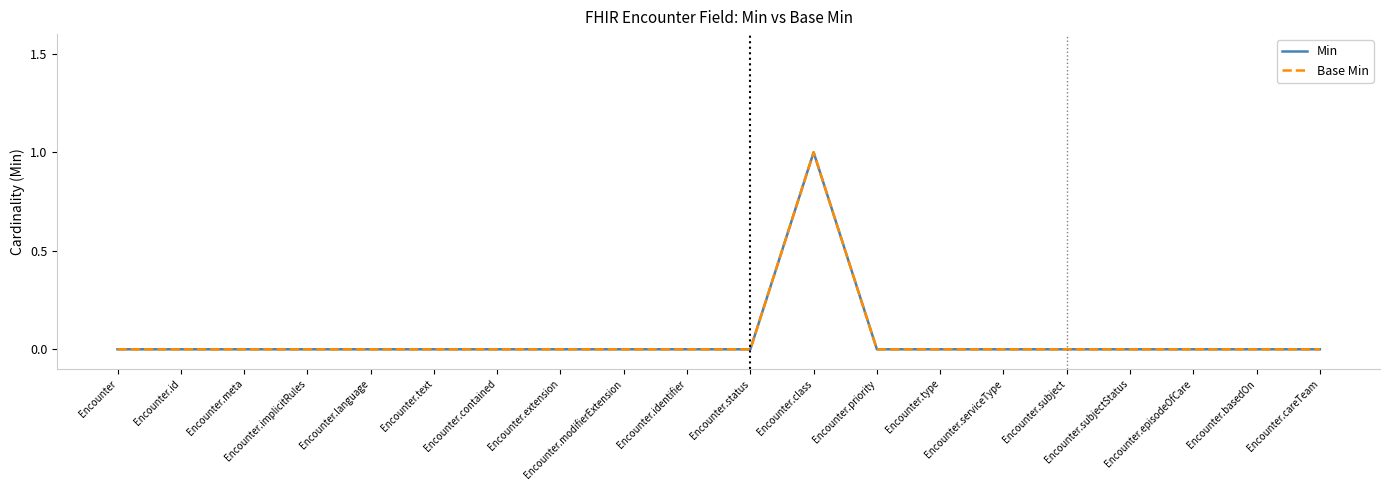

Is this an area chart (filled region under the line)?

No